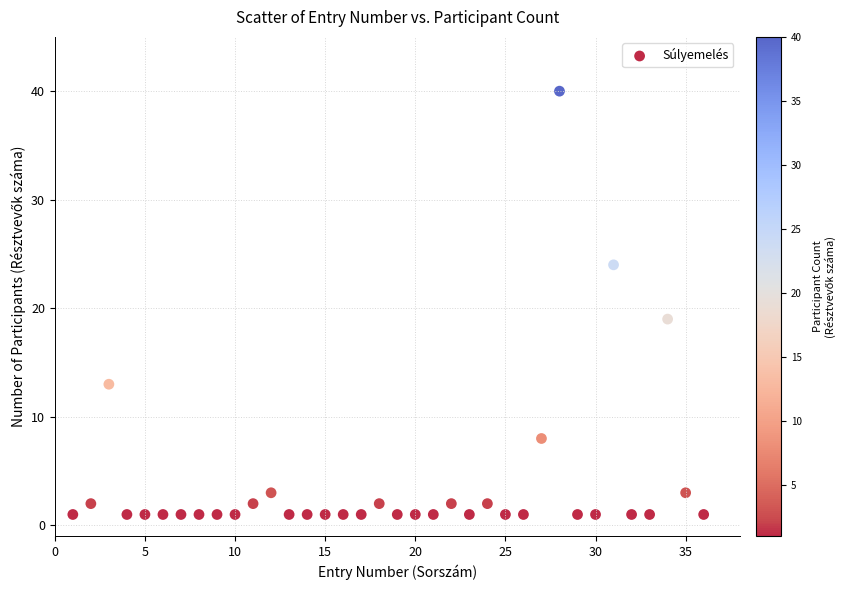

What is the range of X values (max minus min)?

35